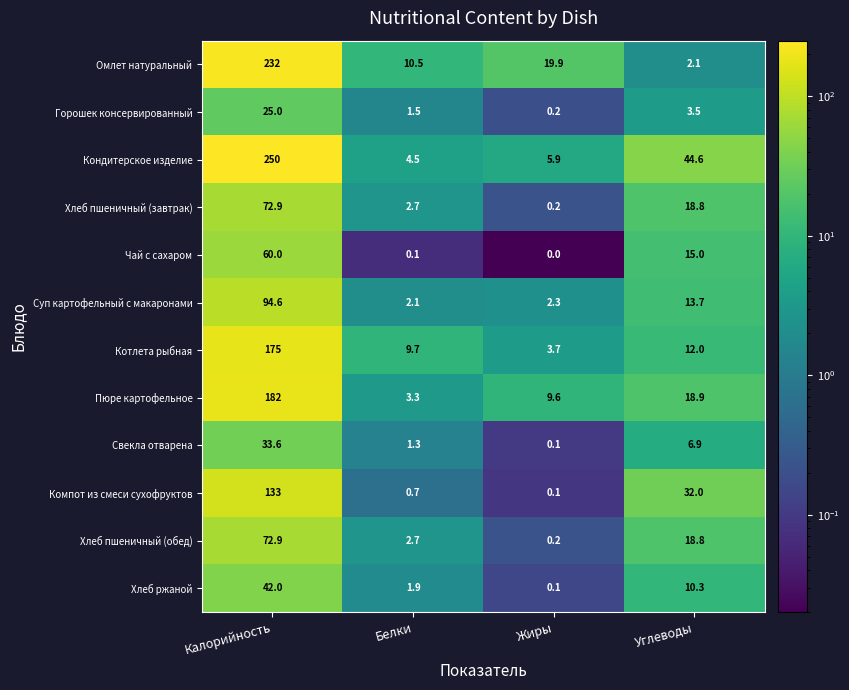

What is the spread (max minus min) of values at Белки?

10.4